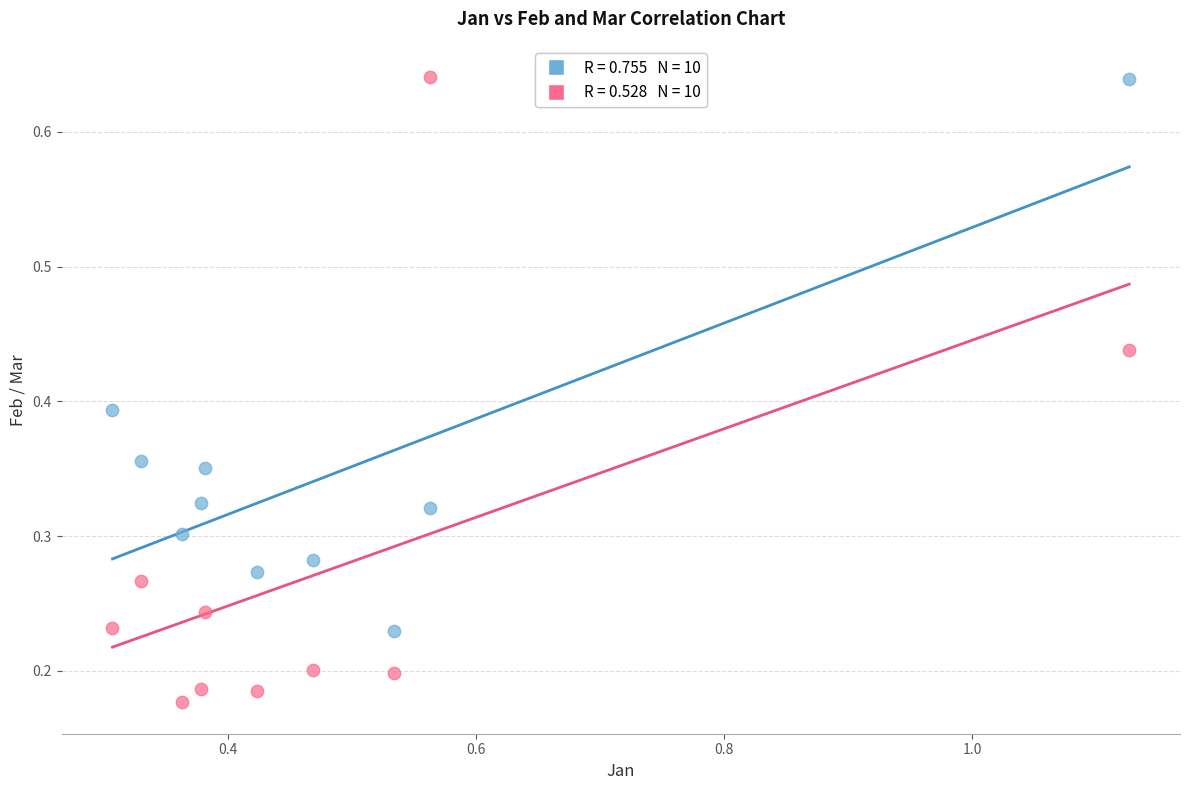

Across all data points, what is the range of Y values (max minus min)?

0.5